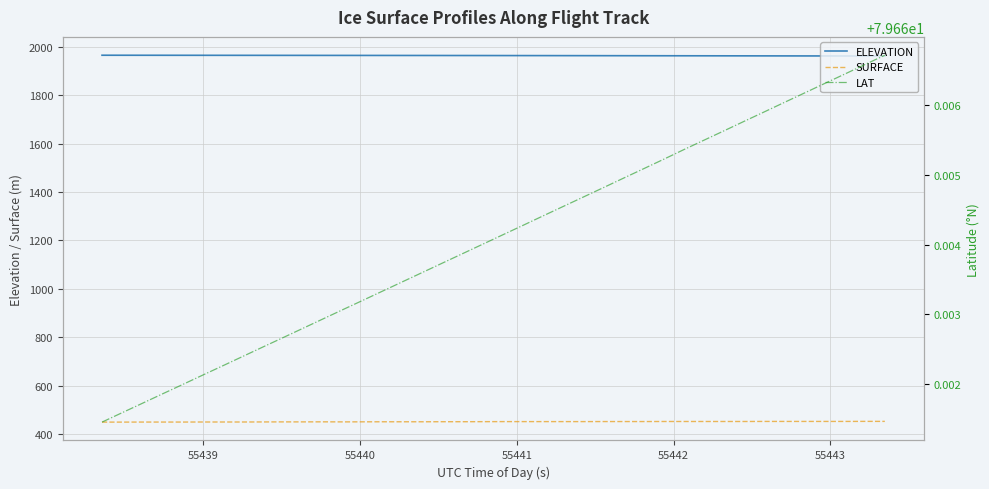

True or false: ELEVATION and LAT cross at least once.

False